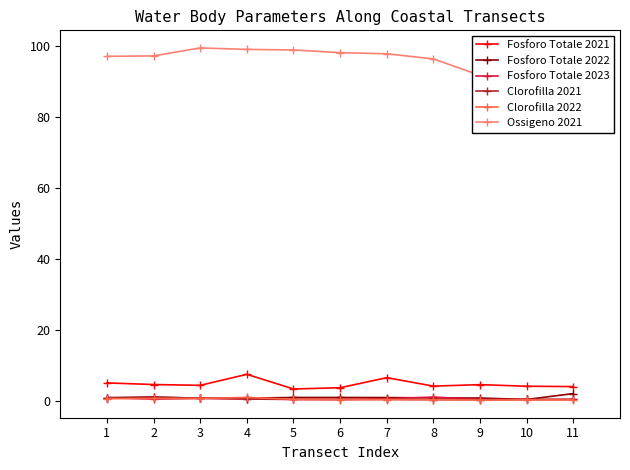

Between 3 and 7, which series saw the biggest shift?

Fosforo Totale 2021